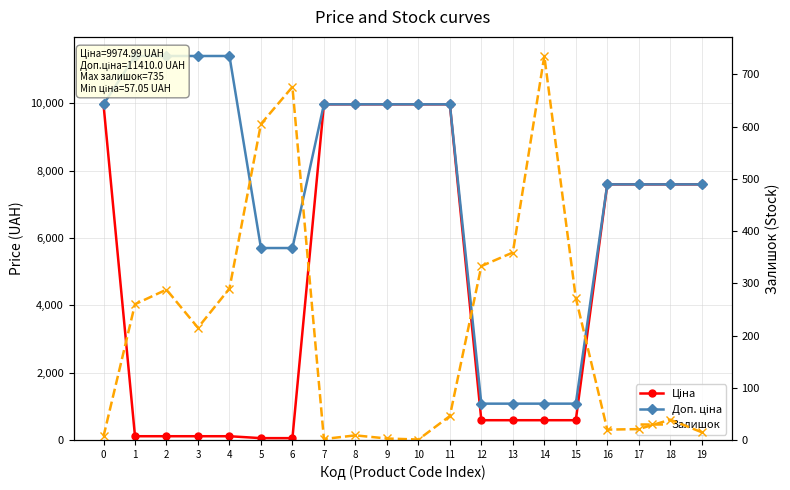

At how many categories does at least one series exceed 4189?

16